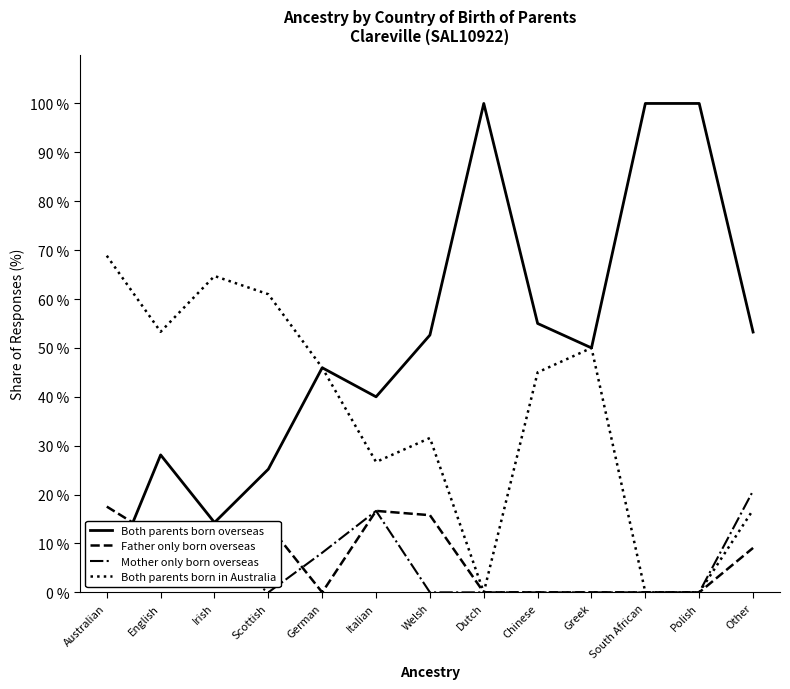

Which has a higher value, Irish or English?

English